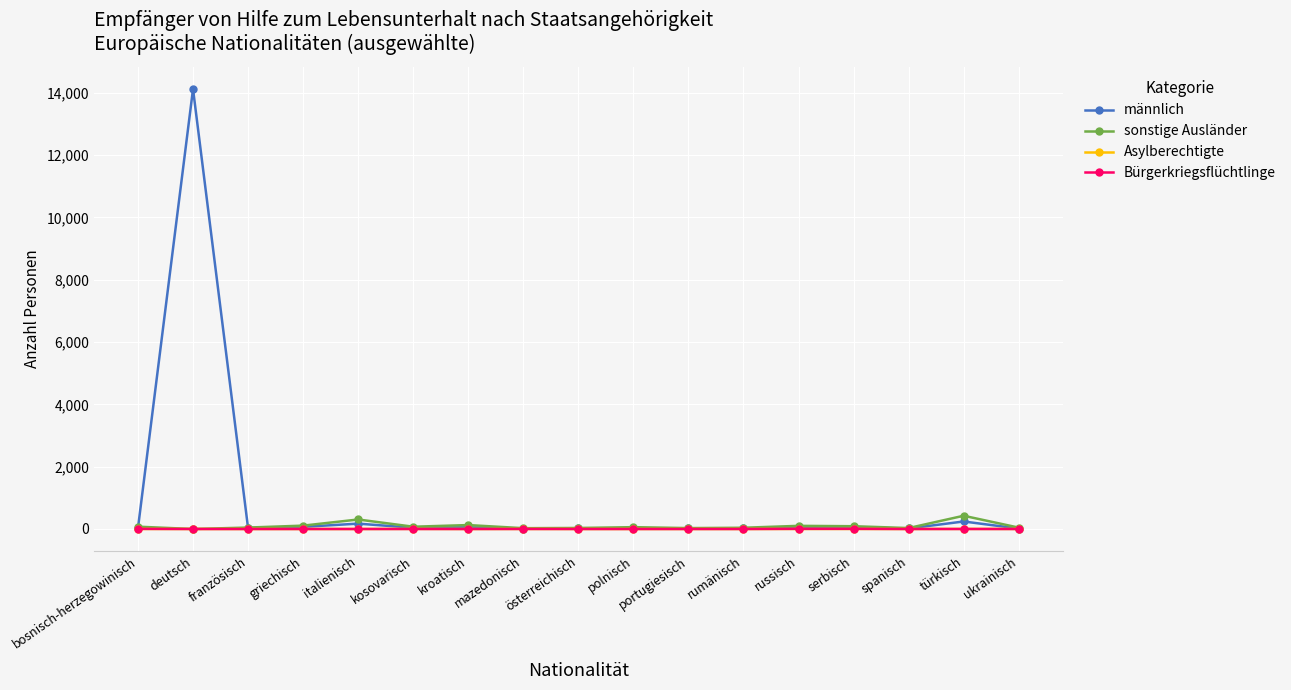

What is the maximum value shown in the chart?

14120